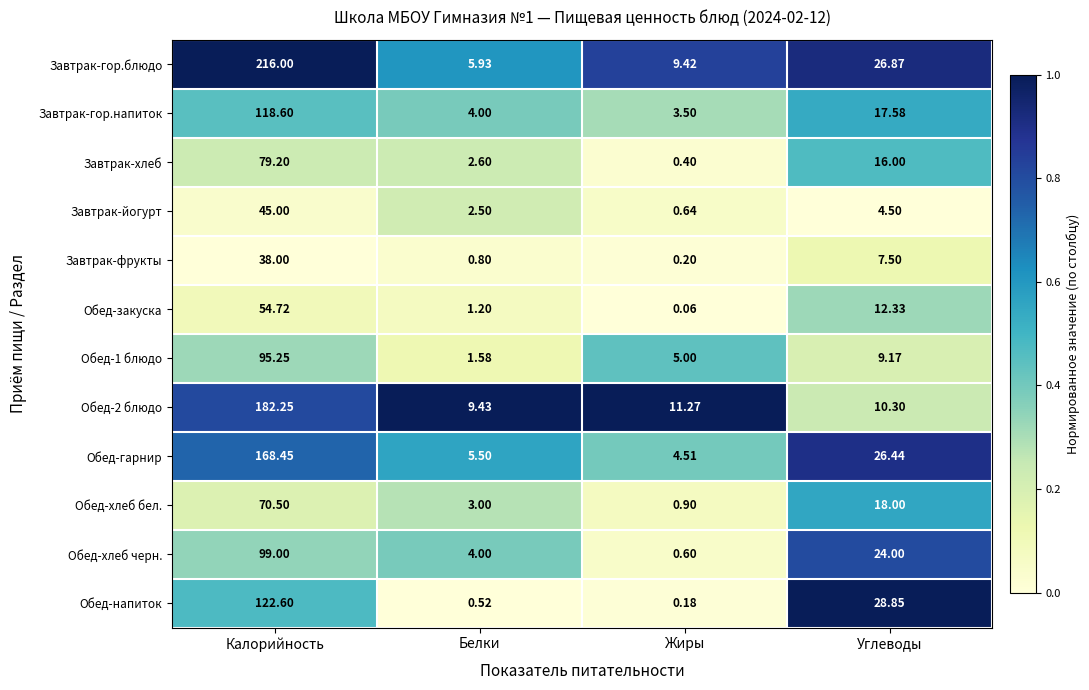

Which category has the highest value in the Завтрак-йогурт series?

Калорийность